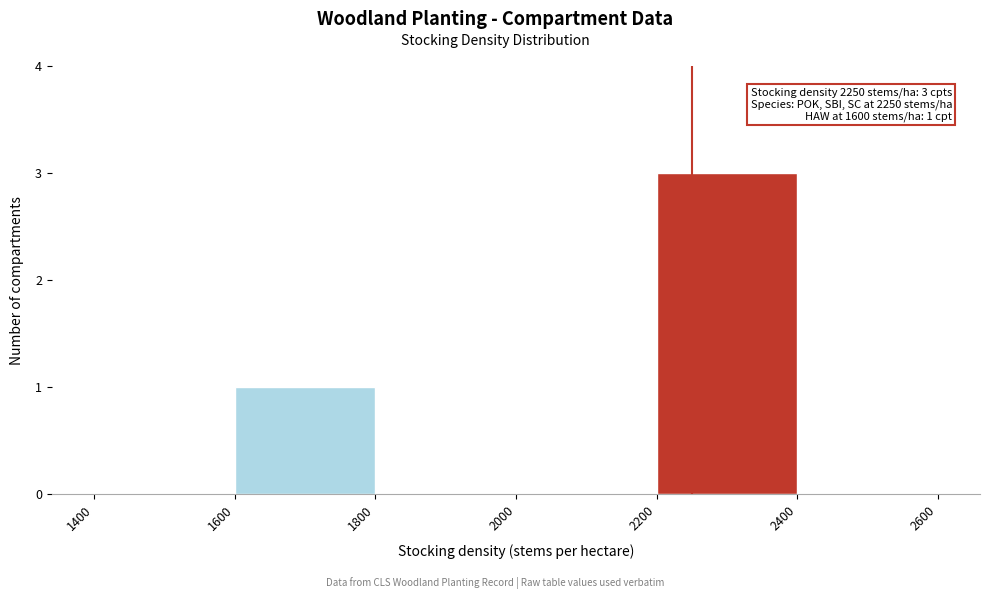

Over which range of the x-axis is the bar tallest?

2200 to 2400